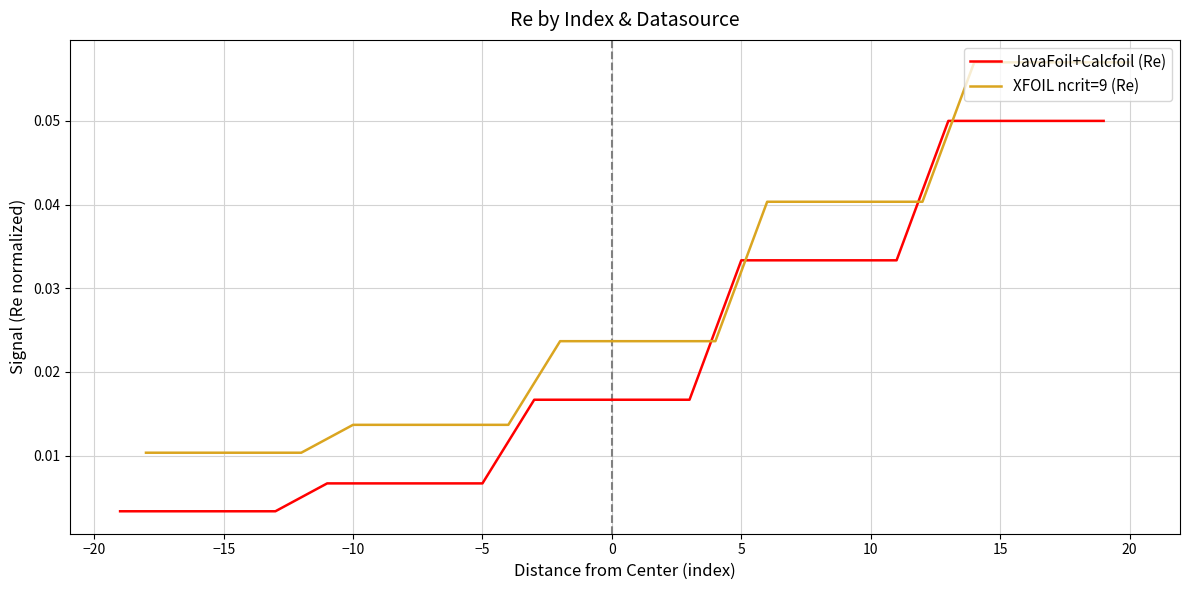

Does the chart have visible grid lines?

Yes